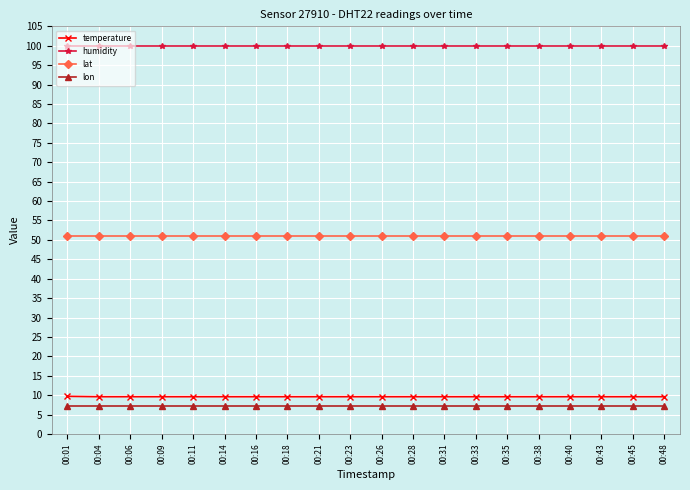

What is the total value across all series at 00:40?

167.5